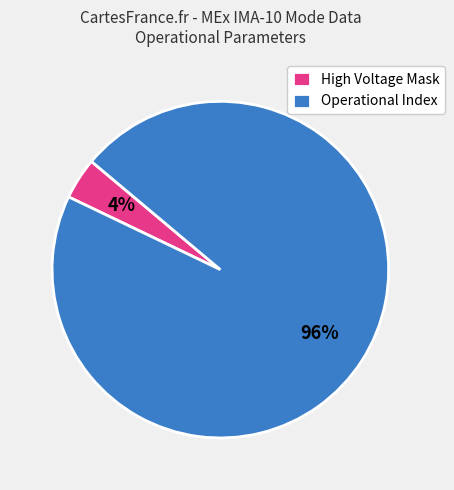

Rank the categories by value from lowest to highest.

High Voltage Mask, Operational Index